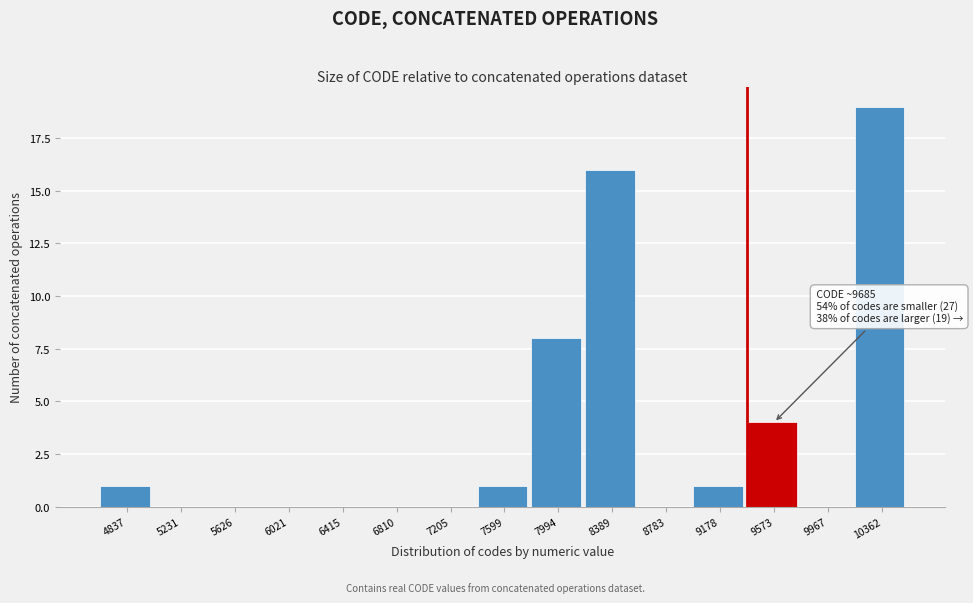

Reading right to left, list all the values displayed in this chart.

10362=19	9967=0	9573=4	9178=1	8783=0	8389=16	7994=8	7599=1	7205=0	6810=0	6415=0	6021=0	5626=0	5231=0	4837=1